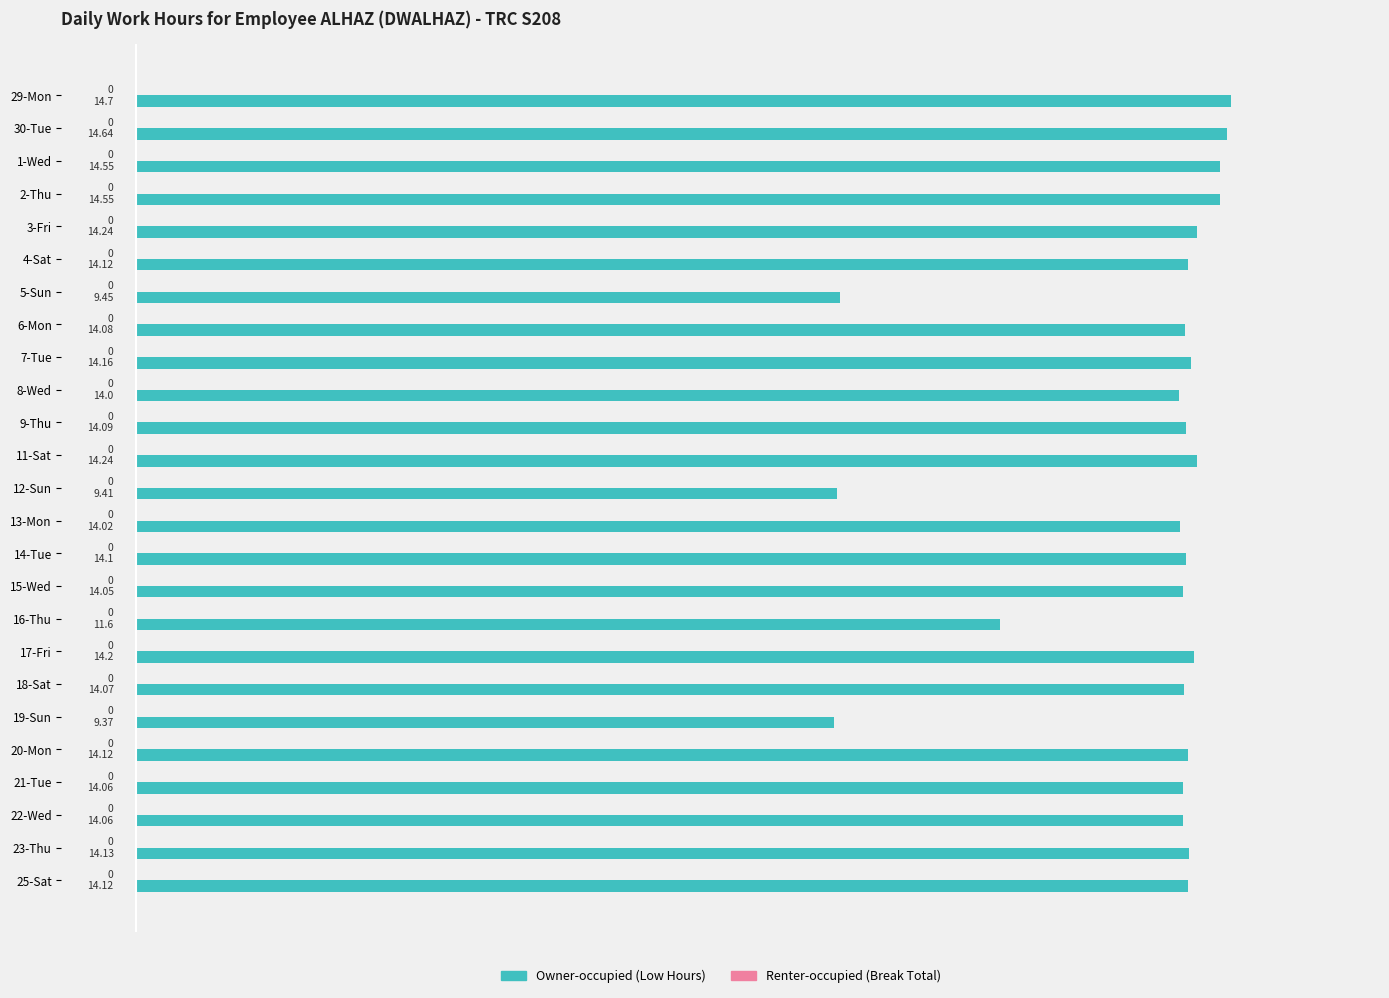

What is the average value?

13.5